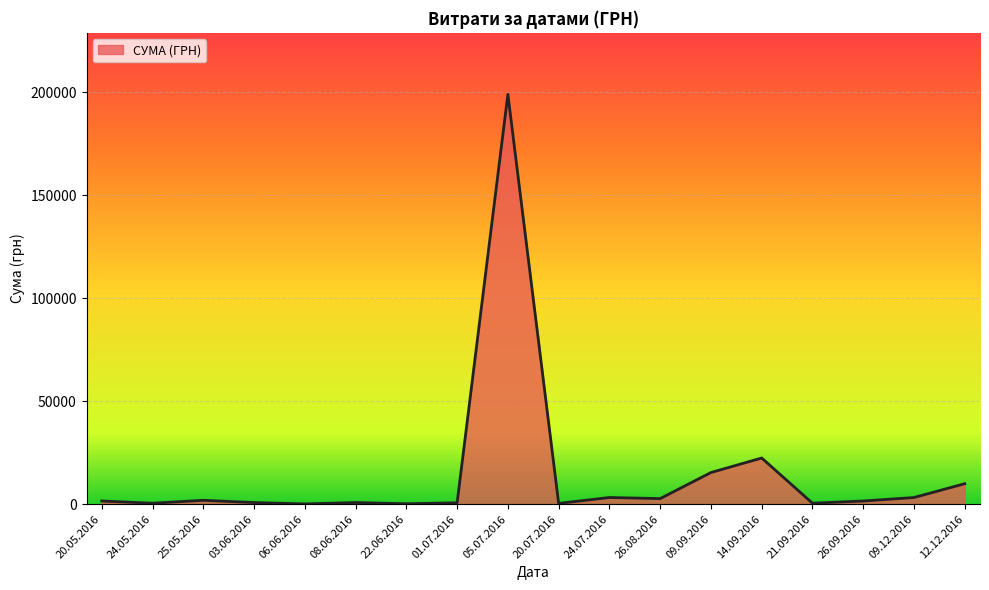

True or false: there are more than 2 points higher than both neighbors.

True